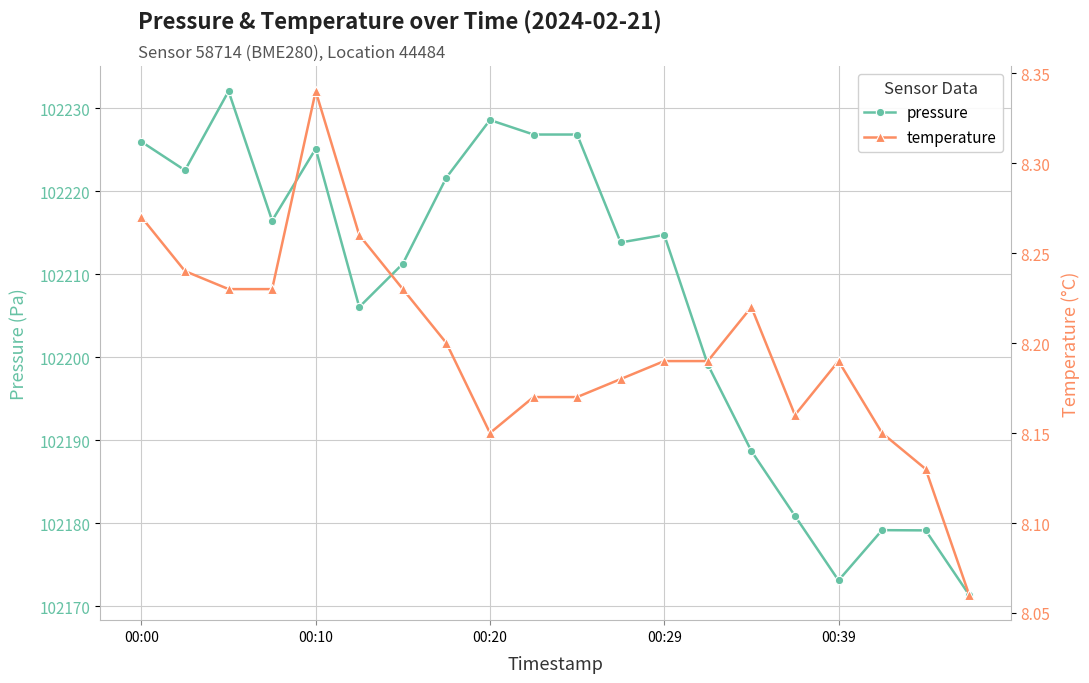

Is it true that pressure equals 133028.4 at 00:10?

False